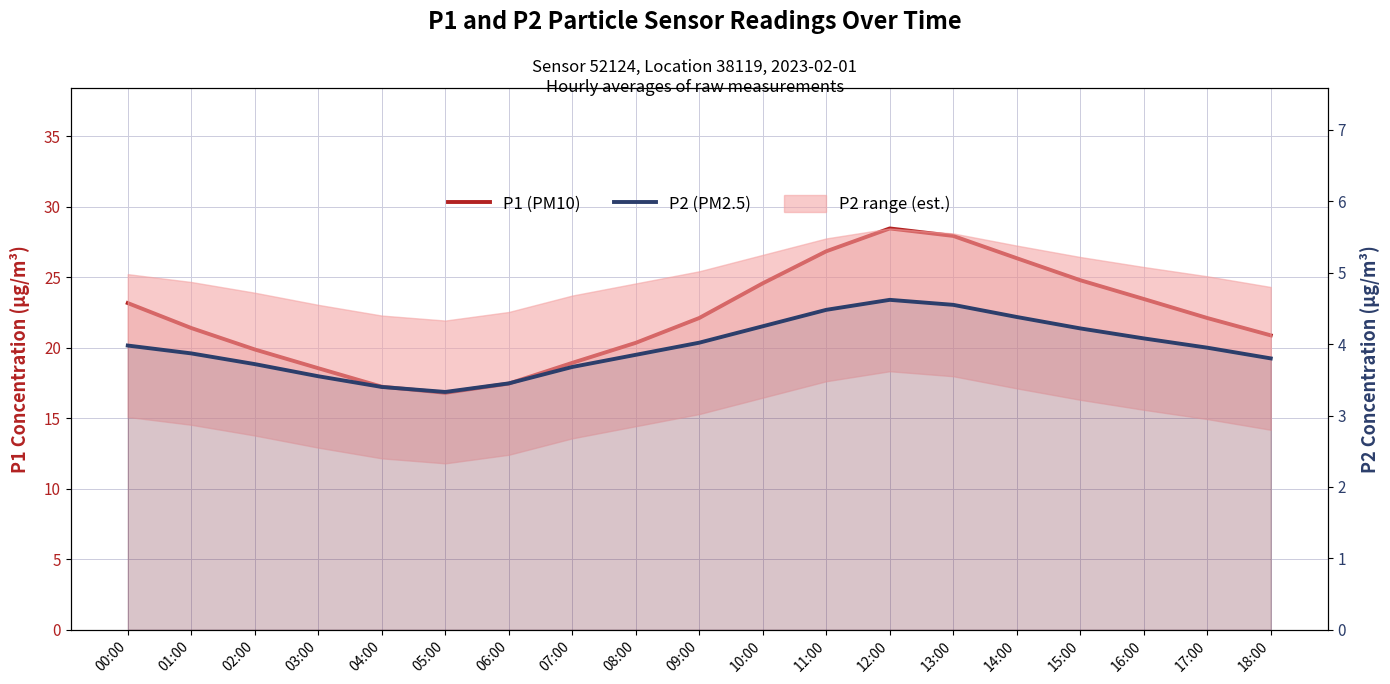

Where is P2 (PM2.5) nearest to the value 3?

05:00